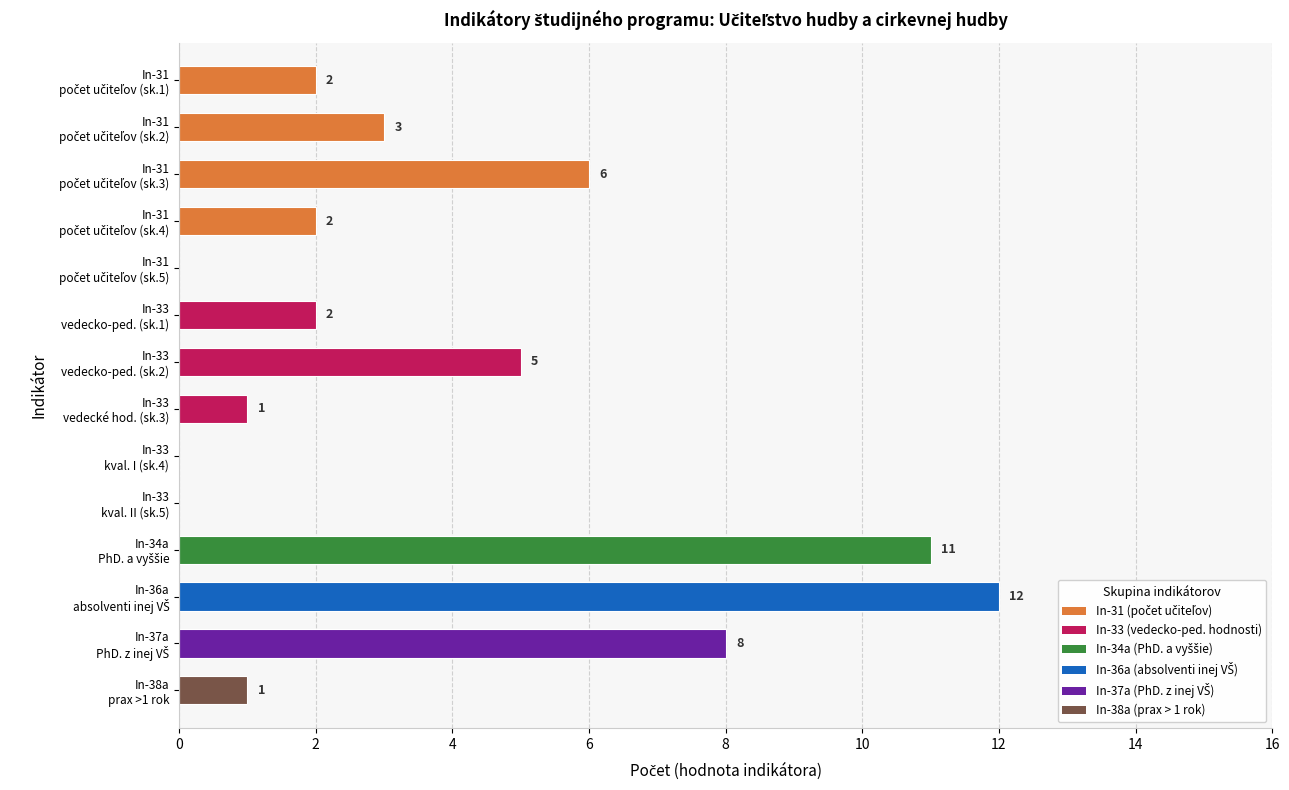

What is the sum of all values?

53